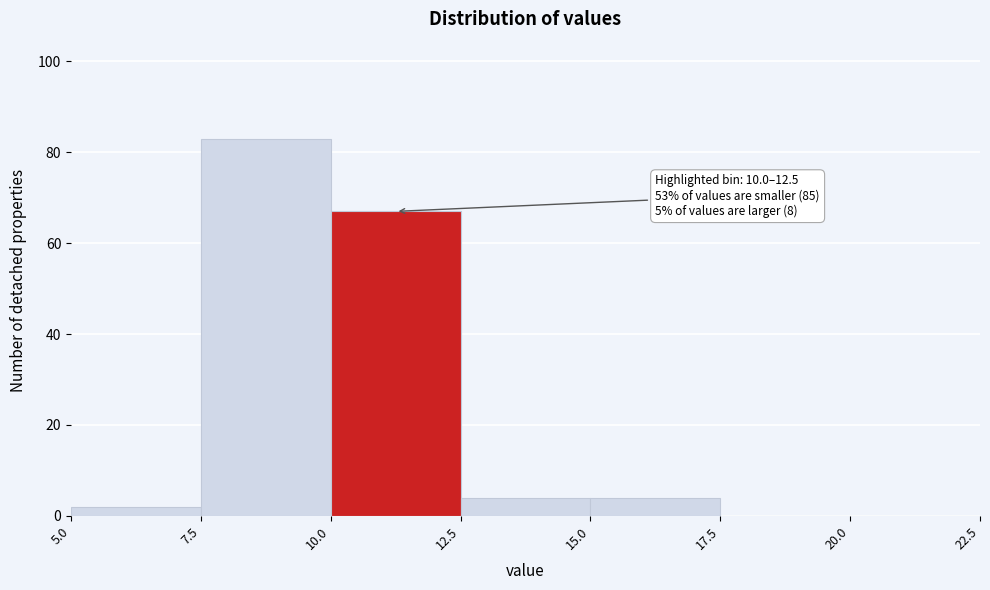

Which range on the x-axis has the tallest bar?

7.5 to 10.0